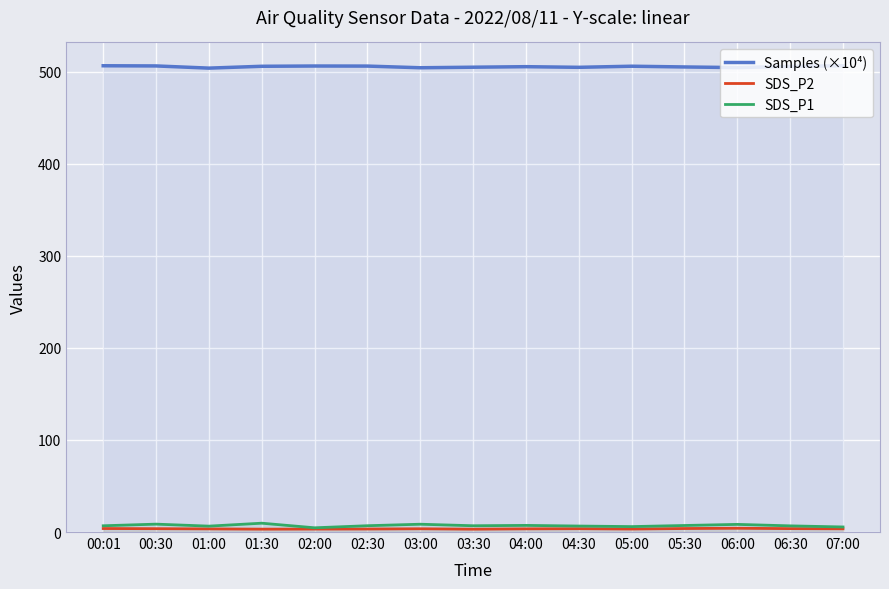

True or false: Samples (×10⁴) and SDS_P1 cross at least once.

False